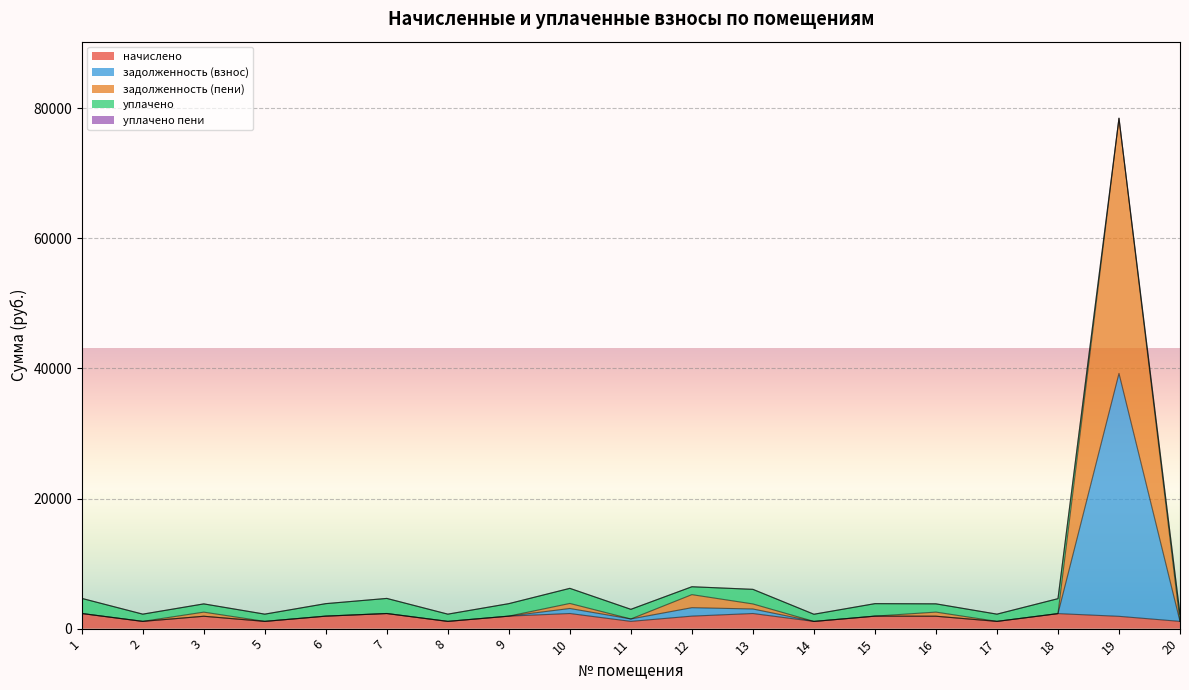

True or false: начислено has more than 1 points higher than both neighbors.

True